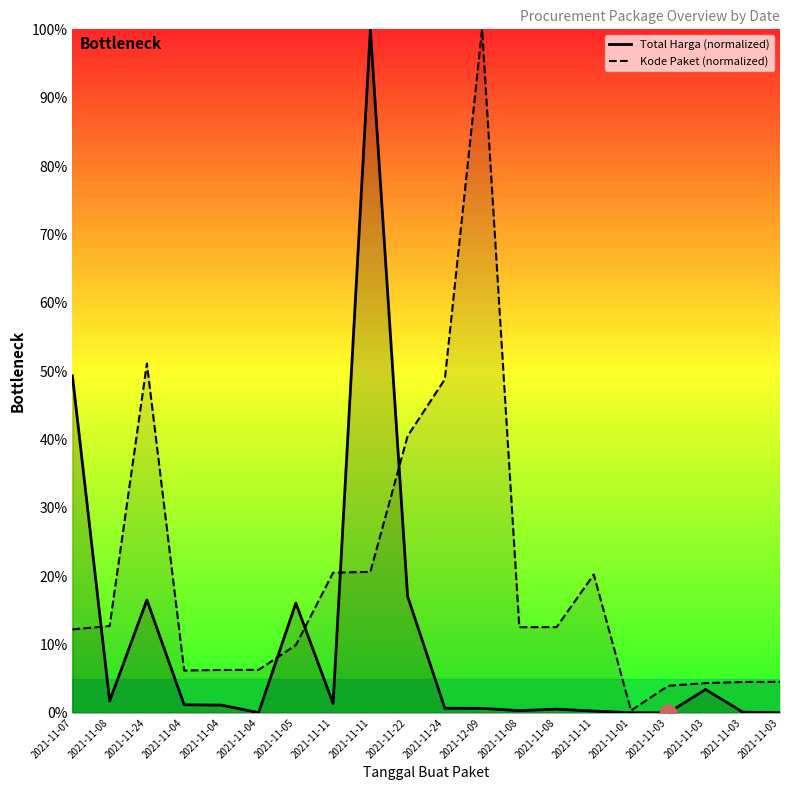

What is the difference between the maximum and minimum values in the Kode Paket series?

99.7